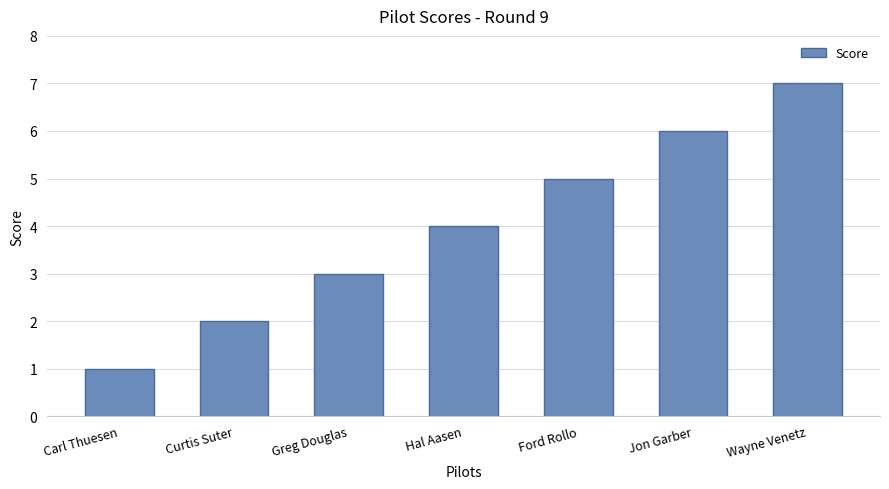

Where is the data nearest to the value 4?

Hal Aasen